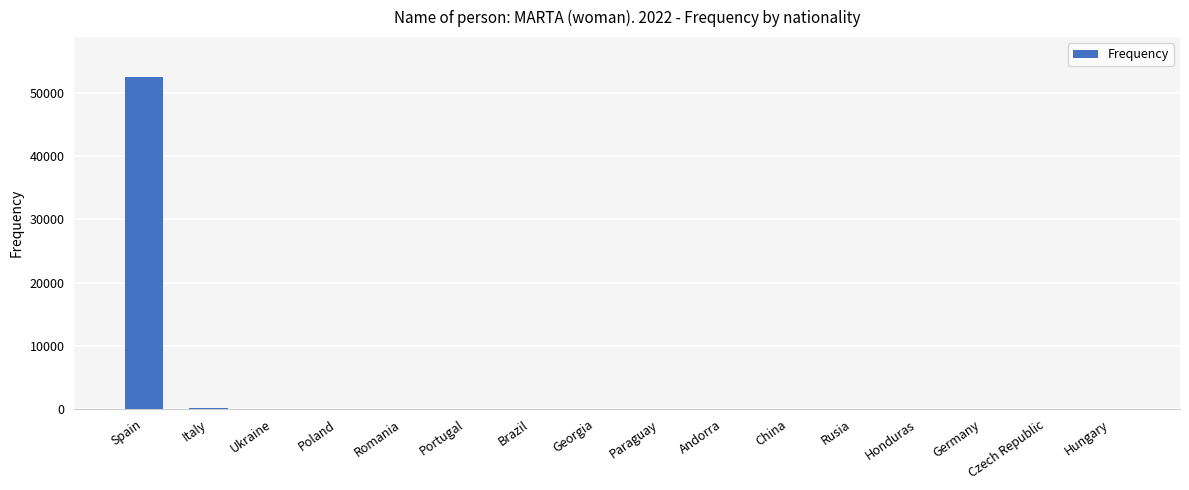

True or false: the data shows 52551 at Spain.

True